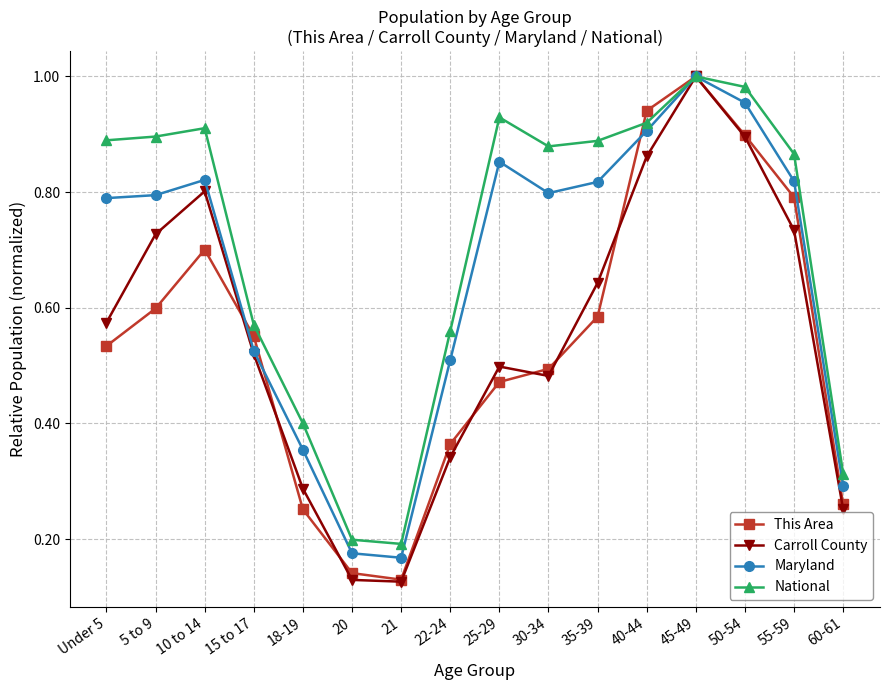

Which series has the largest total across all categories?

National